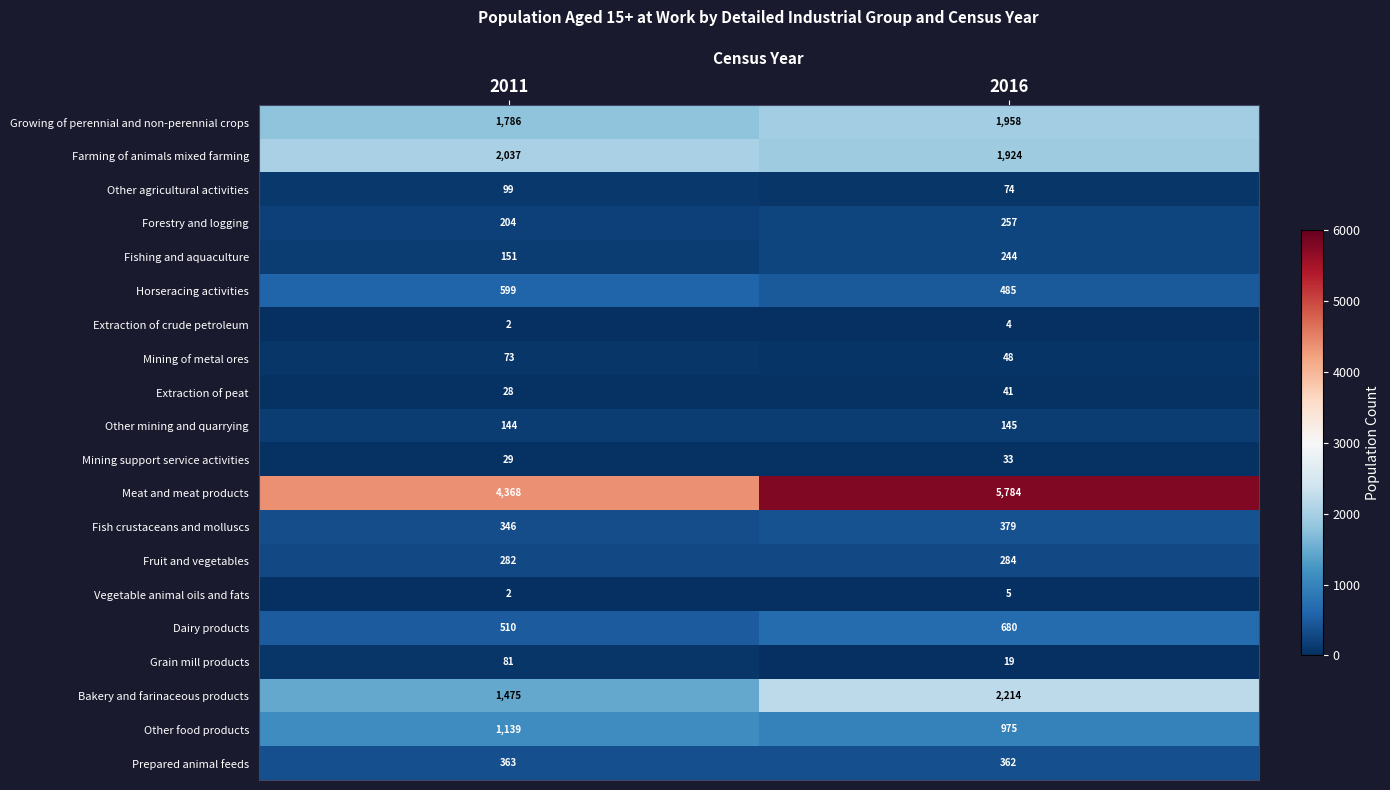

Which series changed the most between 2011 and 2016?

Meat and meat products